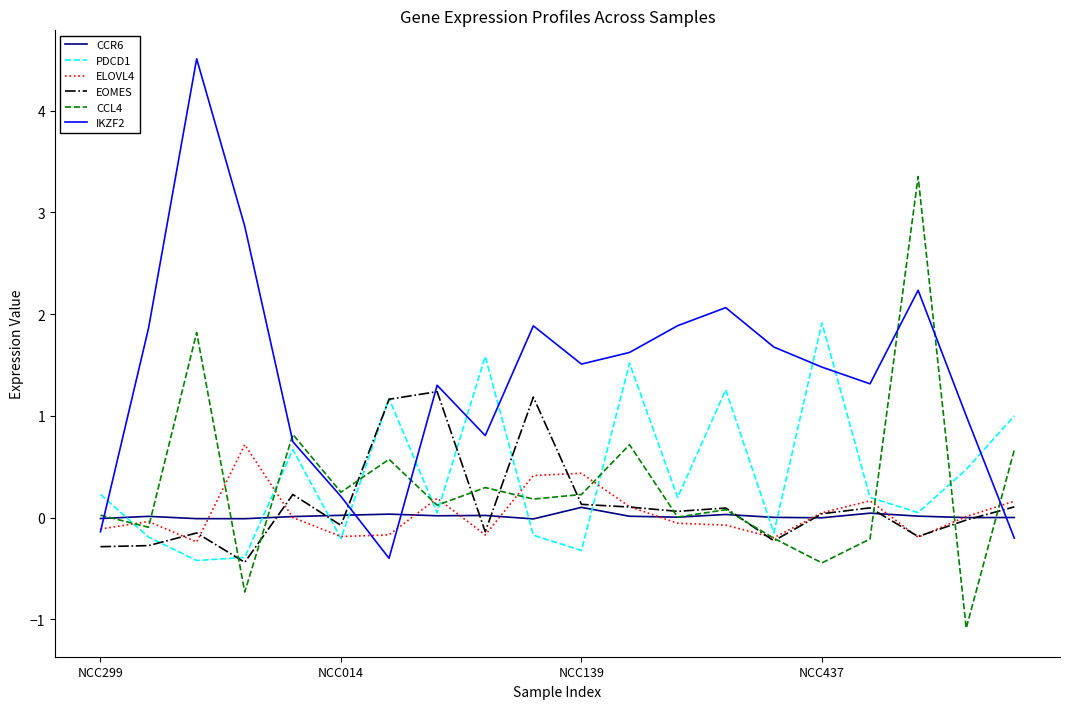

What is the average value of the PDCD1 series?

0.4